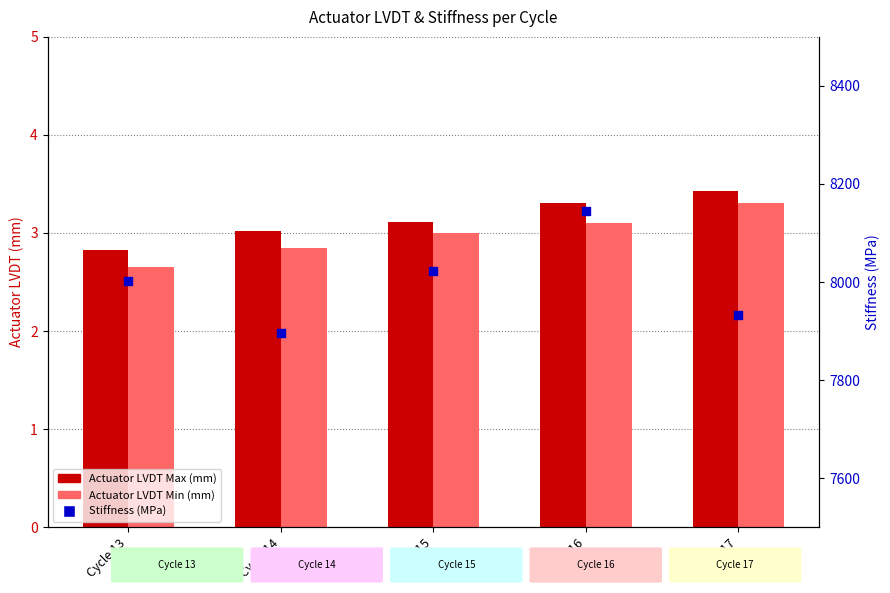

Which series has the largest Y range (max minus min)?

Stiffness (MPa)